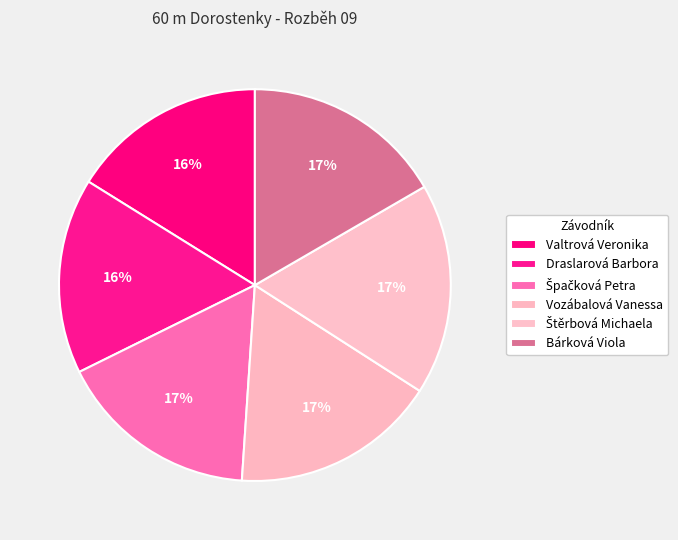

Which category has the smallest portion of the pie?

Valtrová Veronika